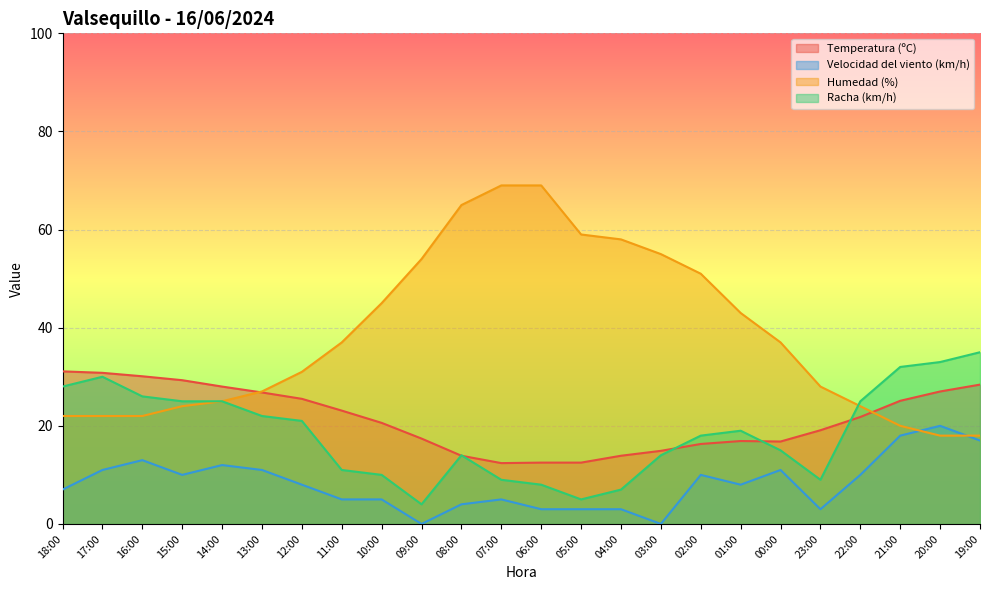

What is the difference between the second highest and second lowest values in the Velocidad del viento (km/h) series?

18.0